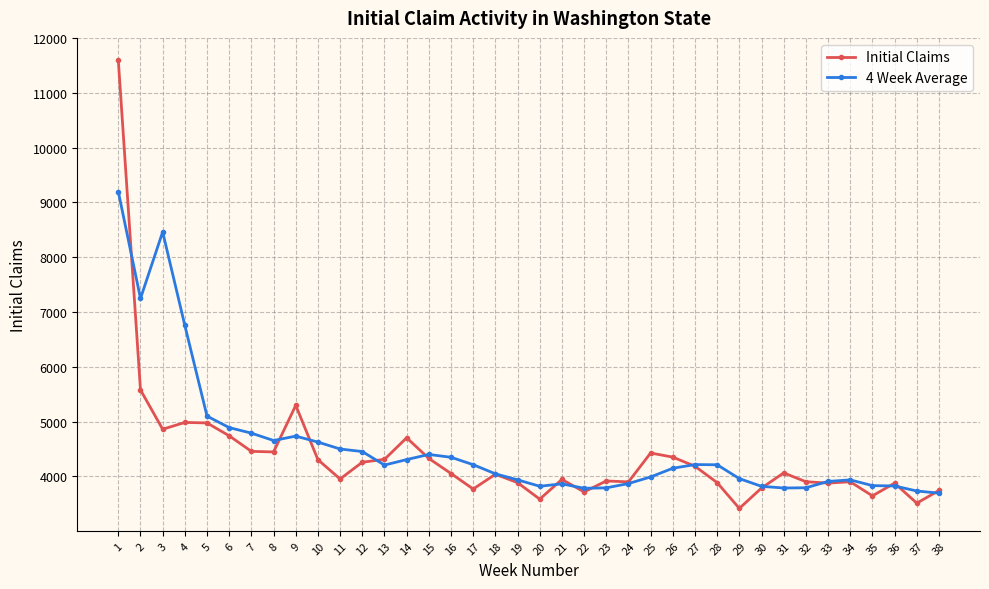

Read the Initial Claims value at 21.

3943.0